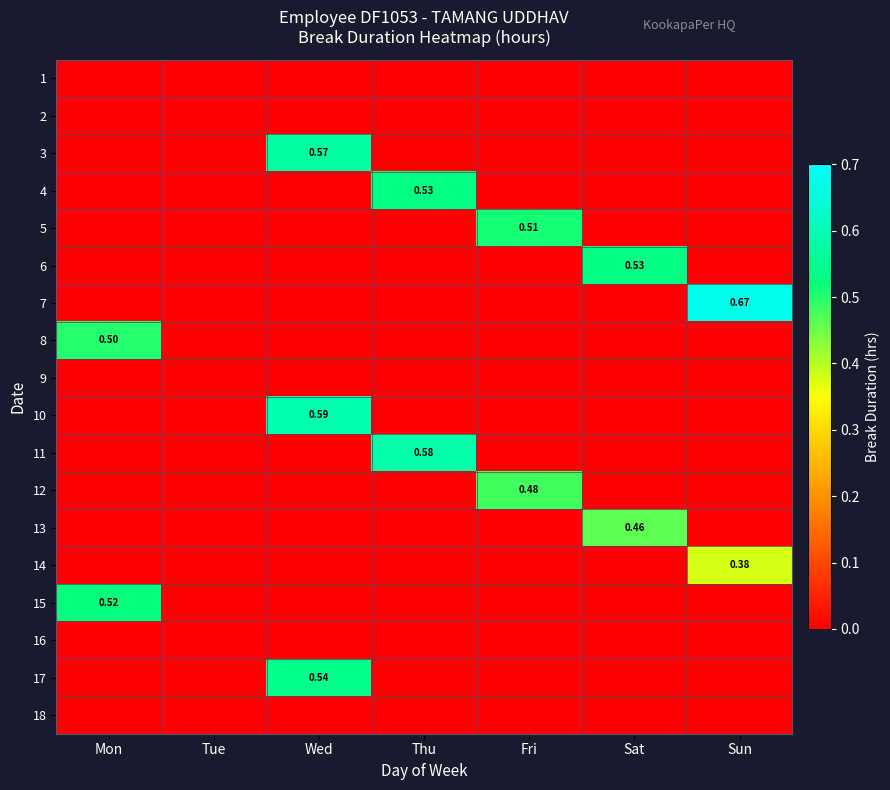

Which label corresponds to the smallest value in the chart?

Mon